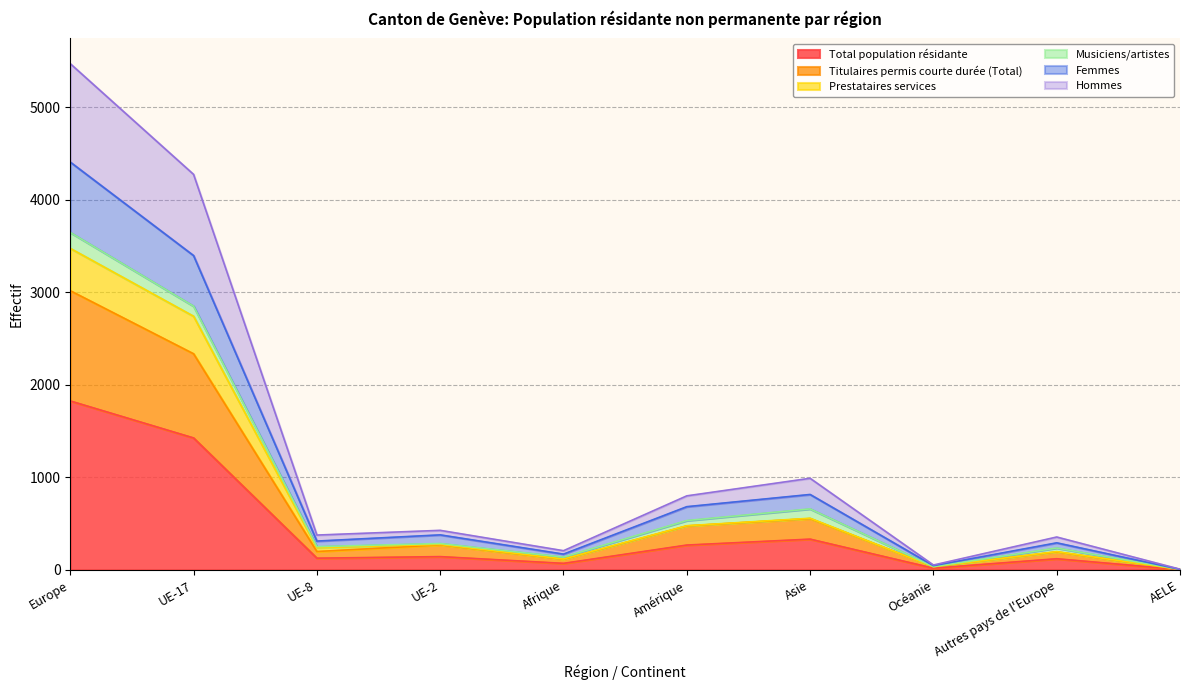

Is it true that Femmes equals 3397 at UE-17?

True